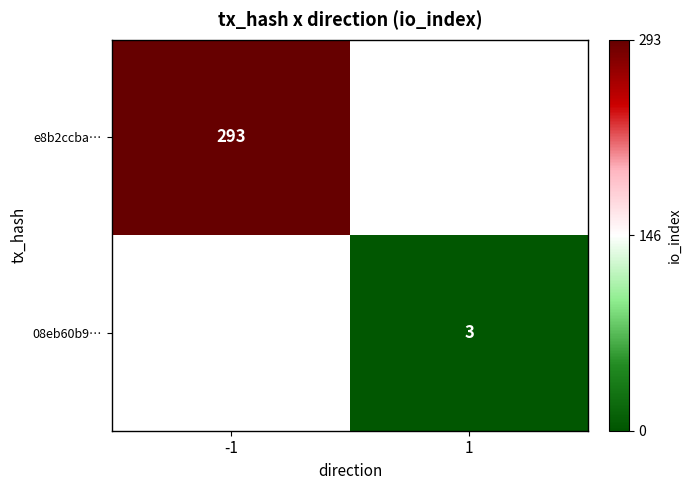

The 08eb60b9… series shows 5 at 1. True or false?

False